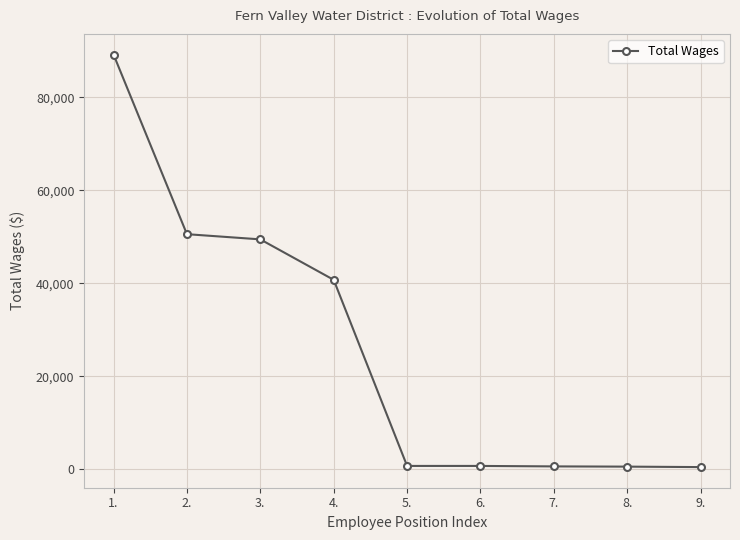

What is the difference between the values at 4. and 1.?

48444